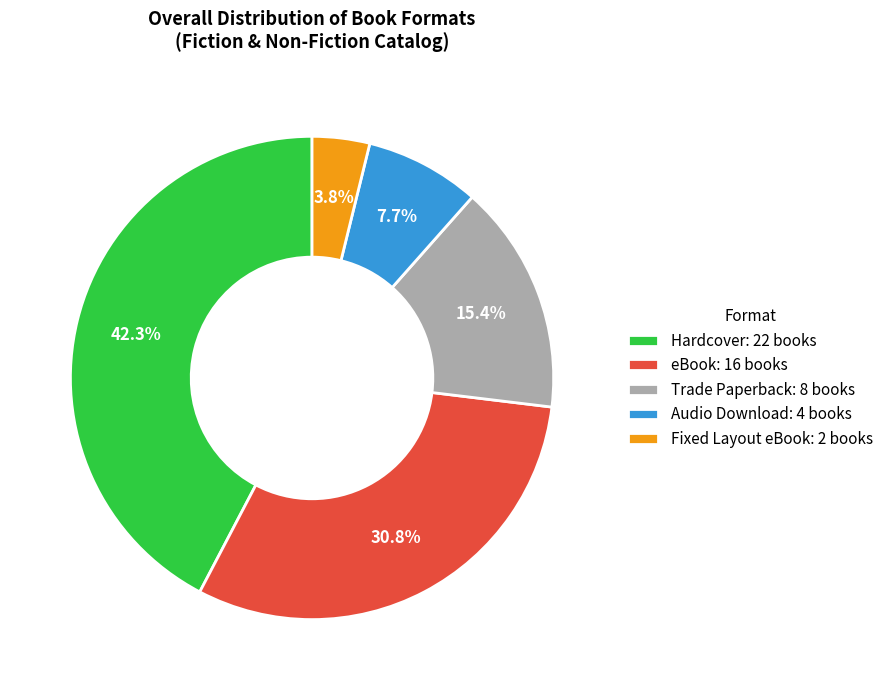

Is eBook the majority of the pie?

No